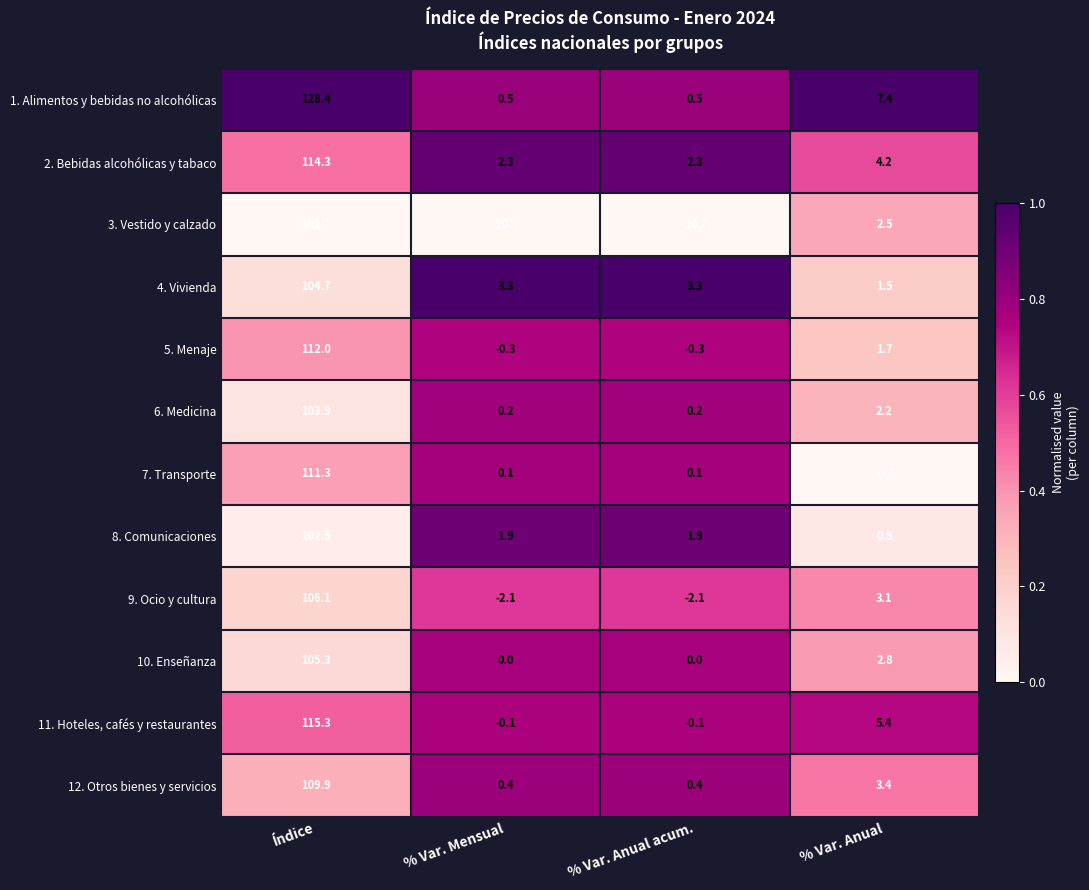

What value does the 8. Comunicaciones series have at % Var. Mensual?

1.9